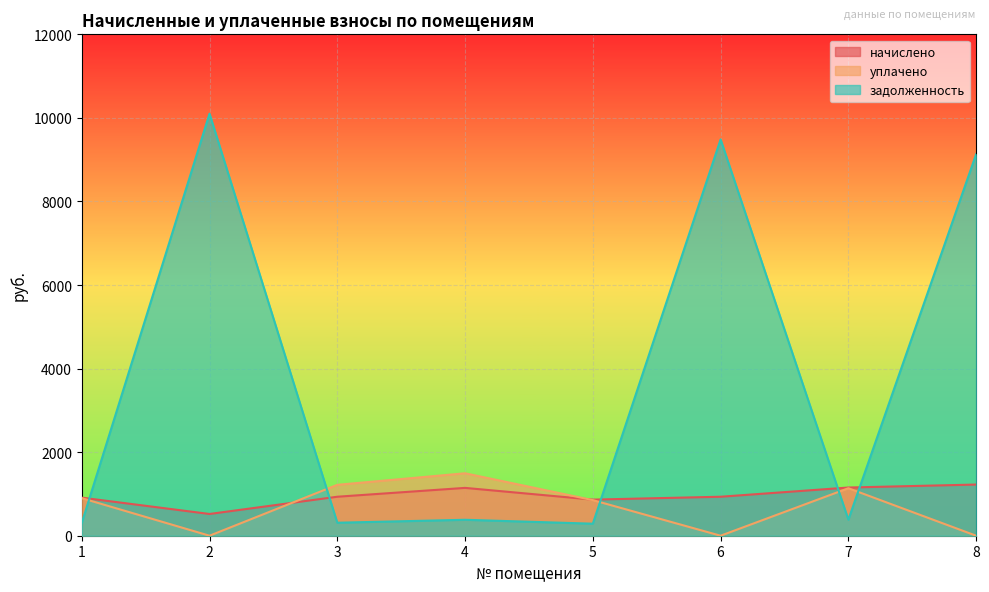

What is the highest value of the начислено series?

1224.7